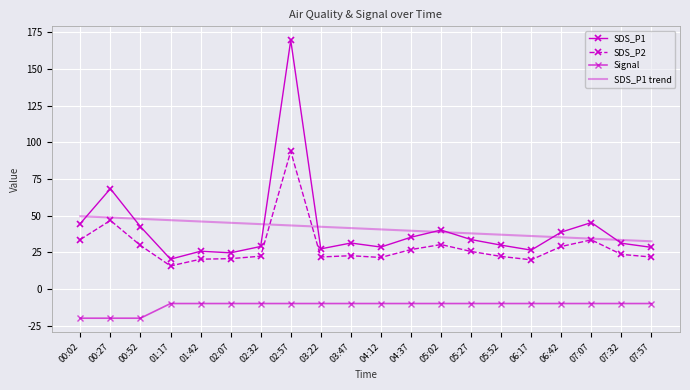

True or false: Signal has more than 0 points higher than both neighbors.

False